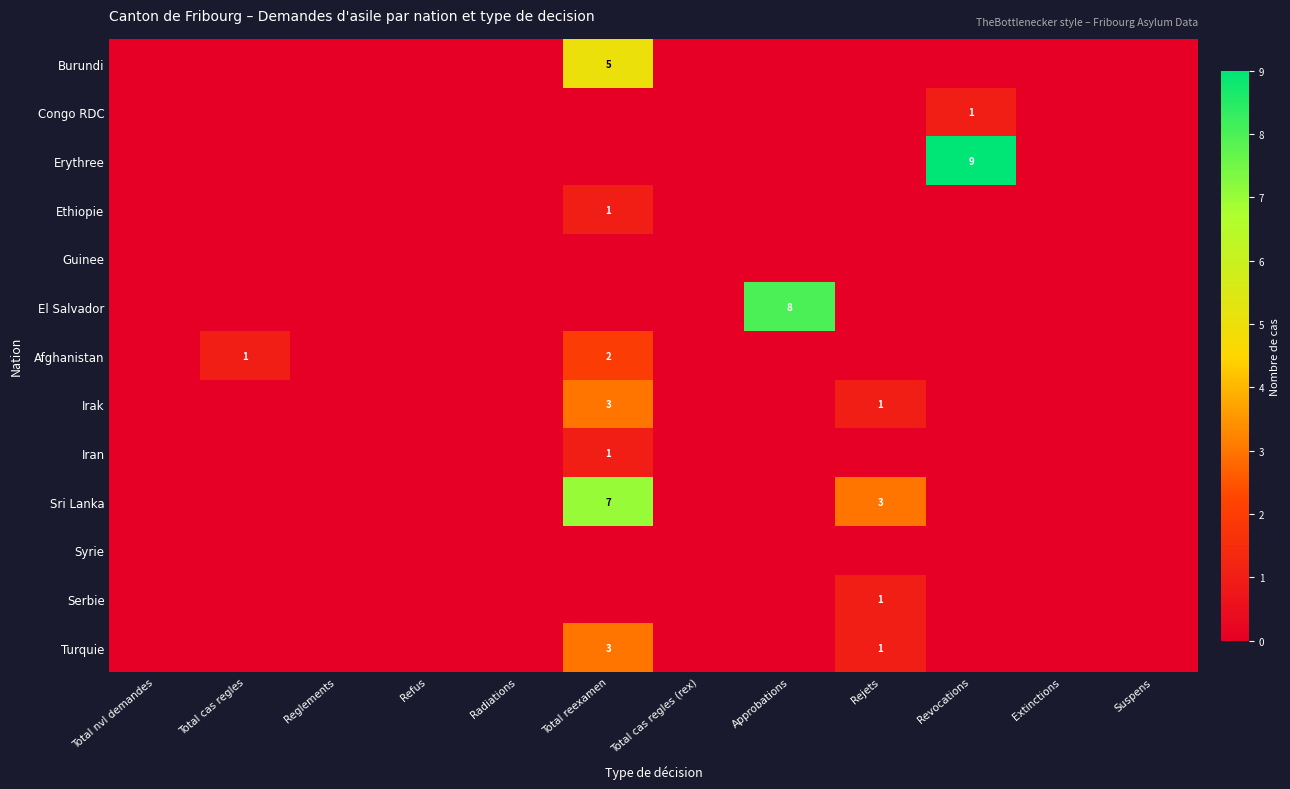

Which category has the lowest value across all series?

Total nvl demandes